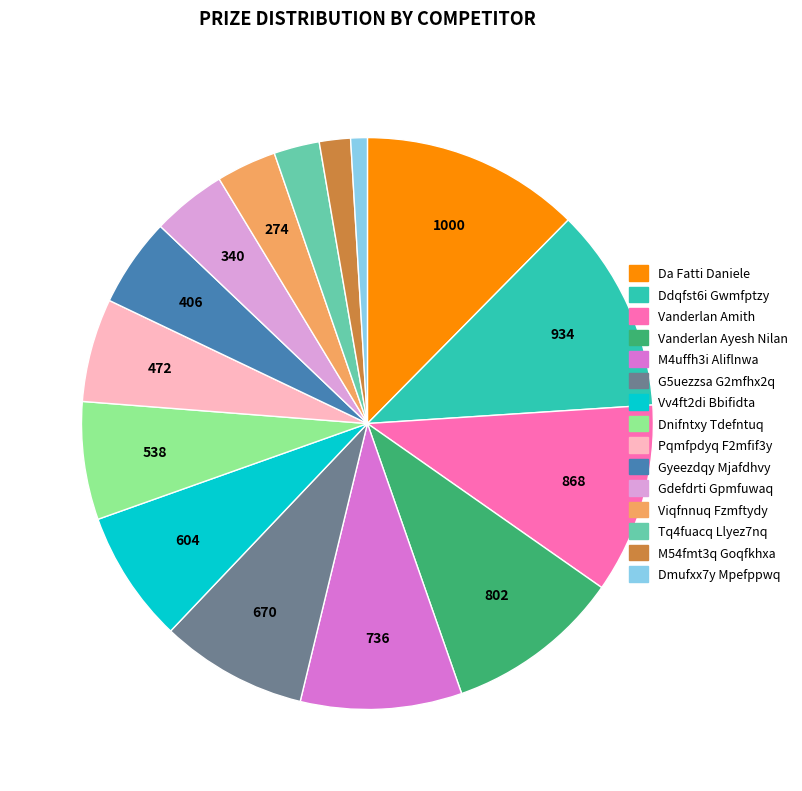

Is the sum of Da Fatti Daniele and M54fmt3q Goqfkhxa greater than half?

No